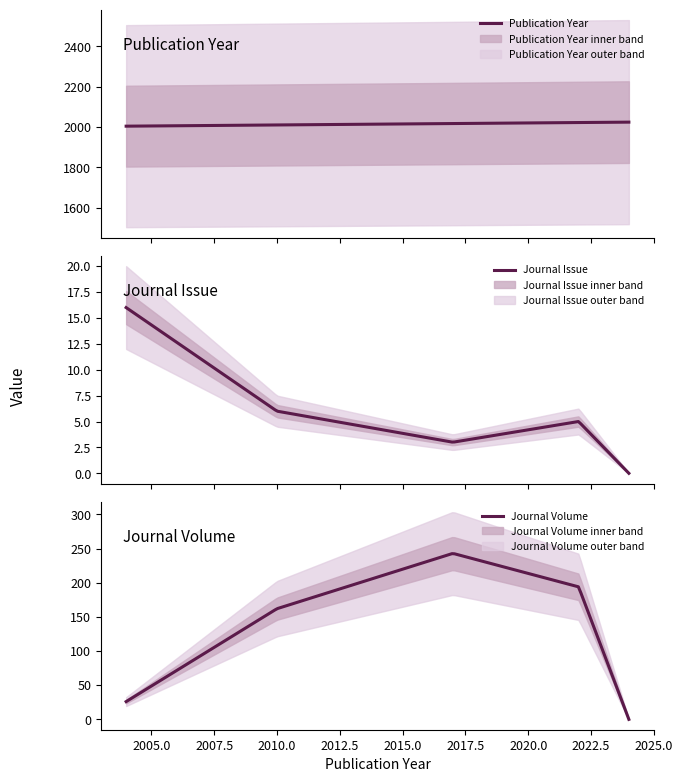

True or false: Journal Volume and Journal Issue cross at least once.

False